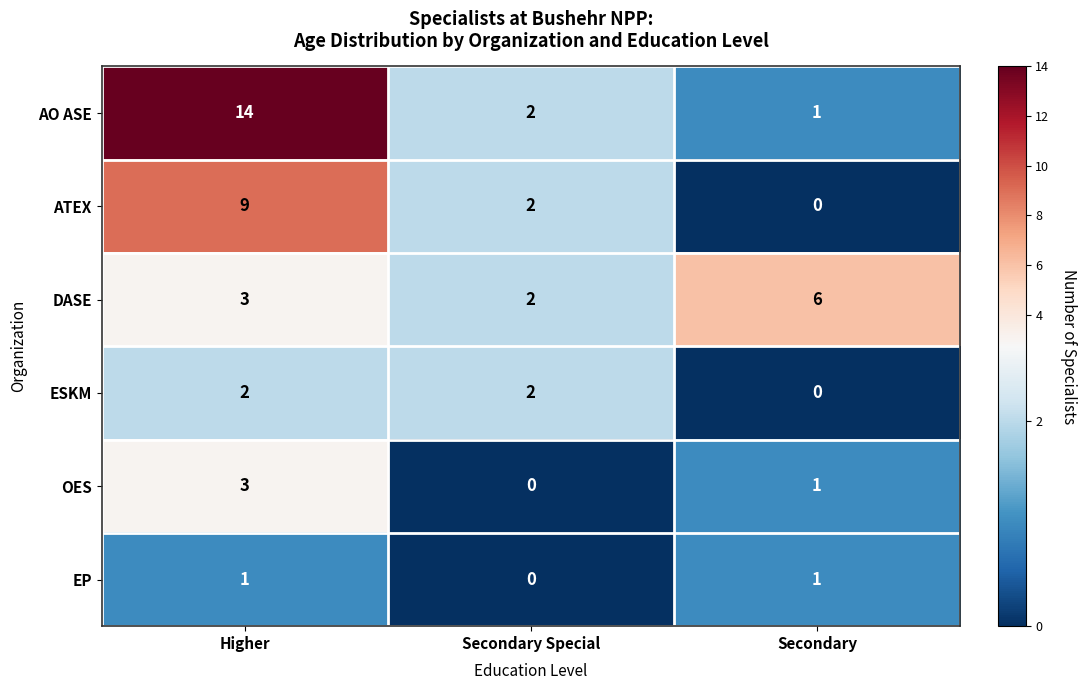

Reading left to right, extract all data points from this chart.

AO ASE: 14	2	1
ATEX: 9	2	0
DASE: 3	2	6
ESKM: 2	2	0
OES: 3	0	1
EP: 1	0	1